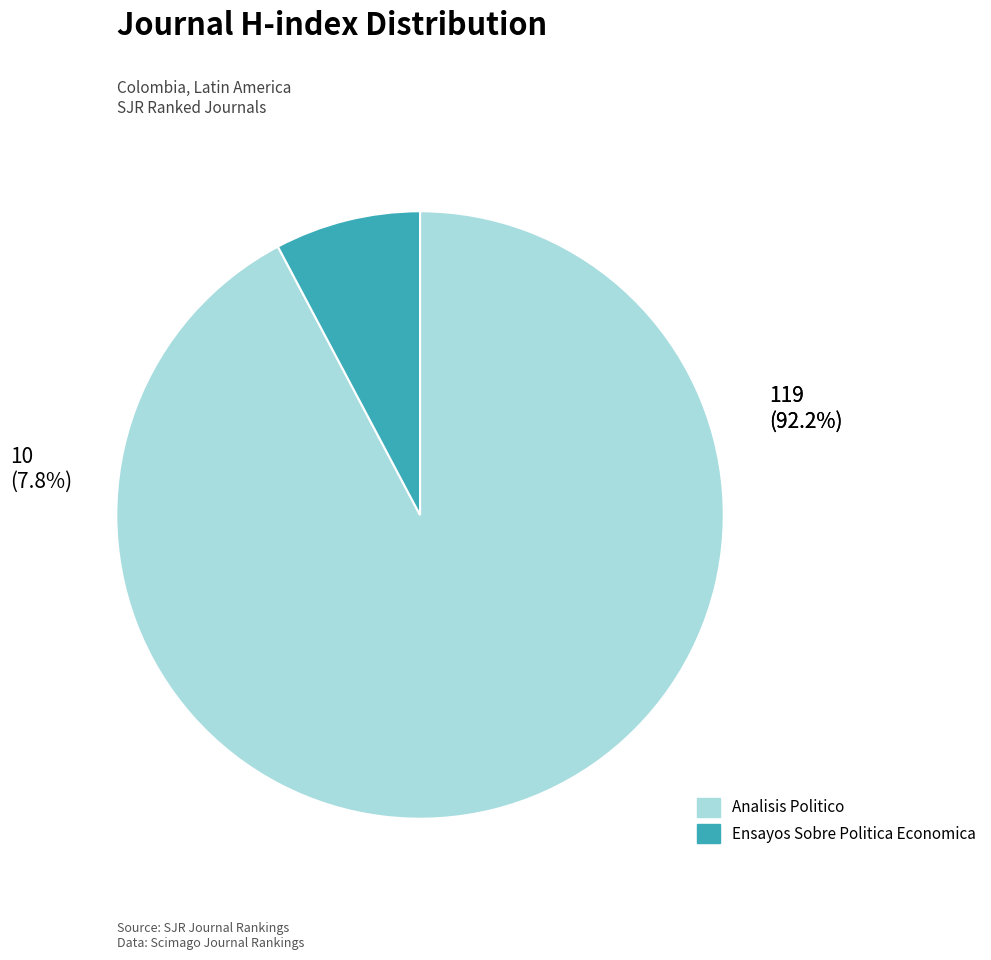

To the nearest percent, what is the difference between the Analisis Politico and Ensayos Sobre Politica Economica slice percentages?

84%